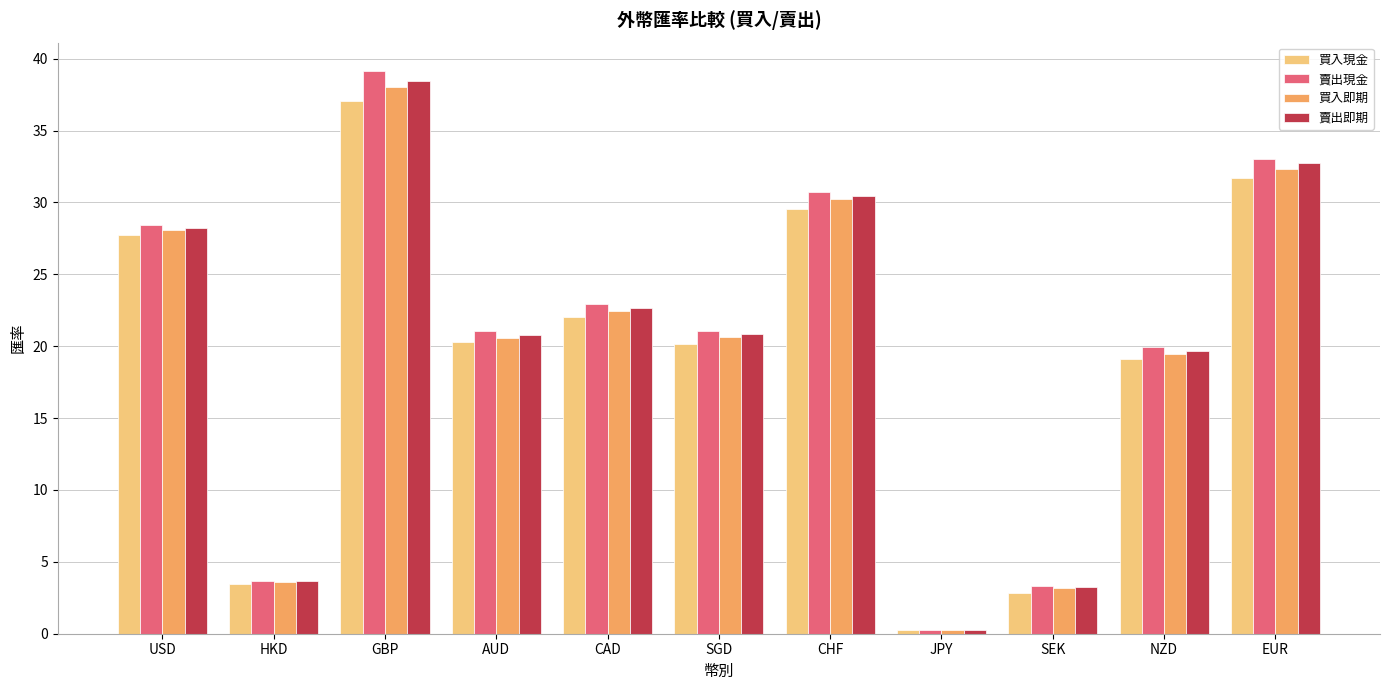

What is the total value across all series at SEK?

12.6